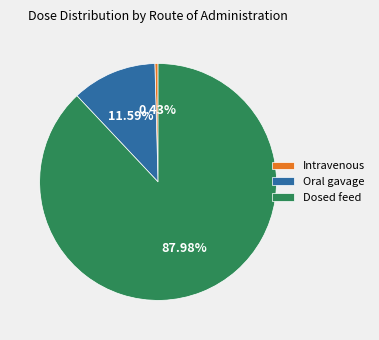

How many slices are in this pie chart?

3